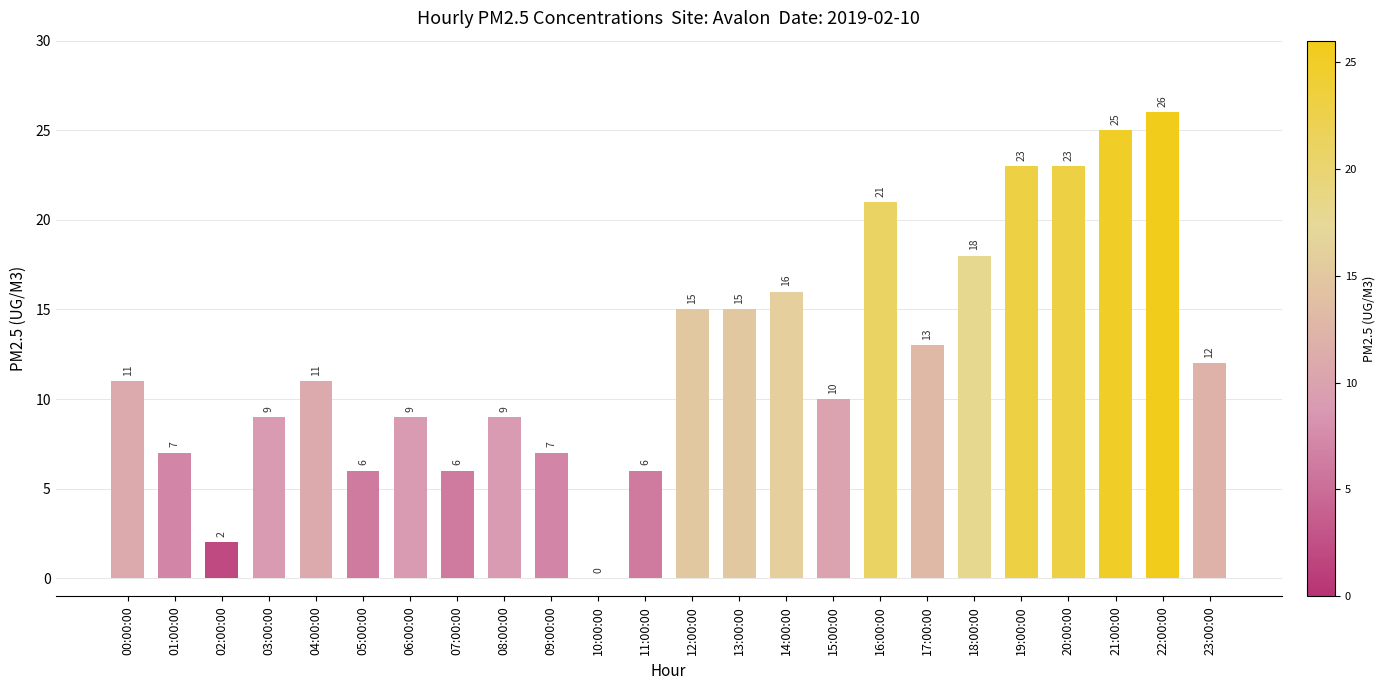

What is the sum of the values at 02:00:00 and 17:00:00?

15